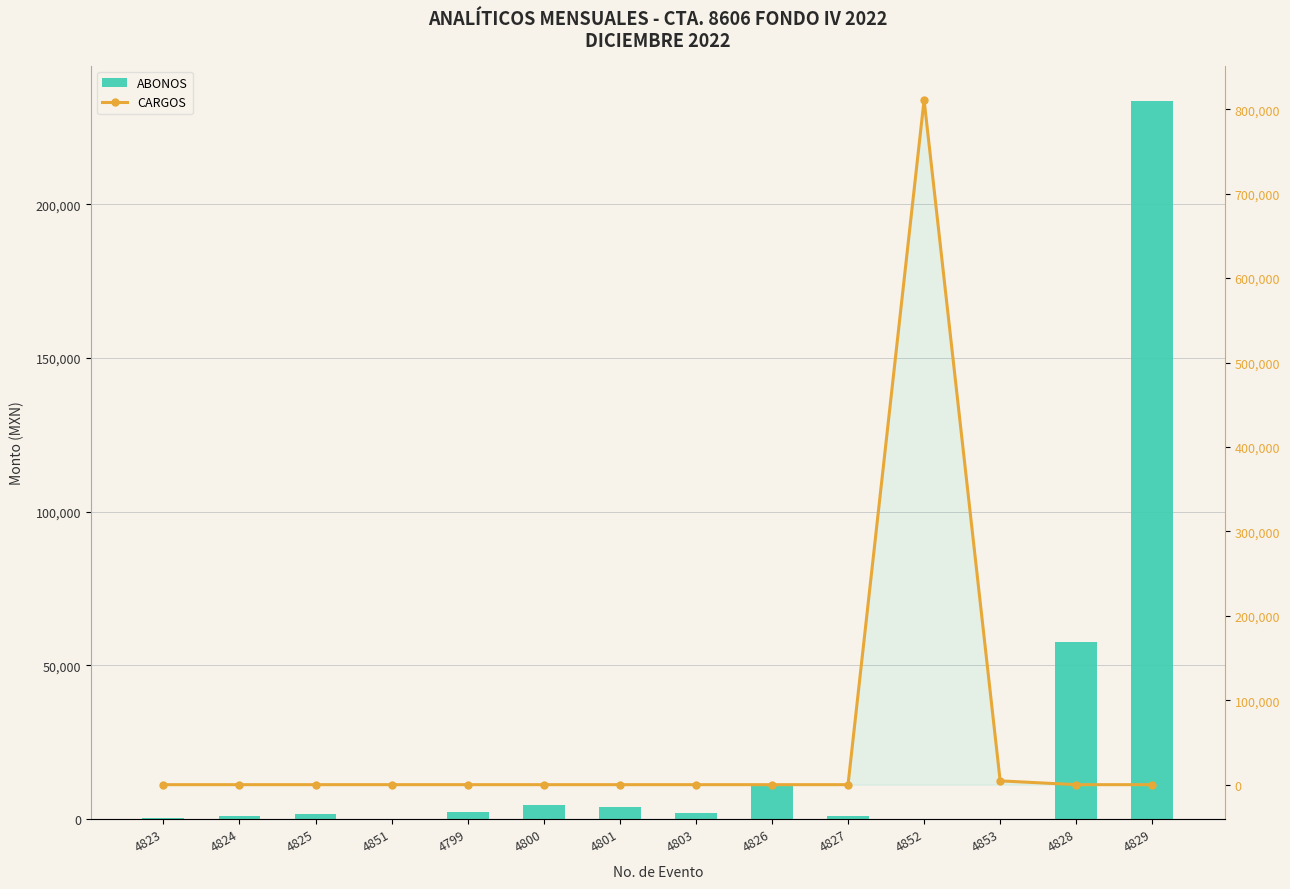

How many groups of bars are there?

14